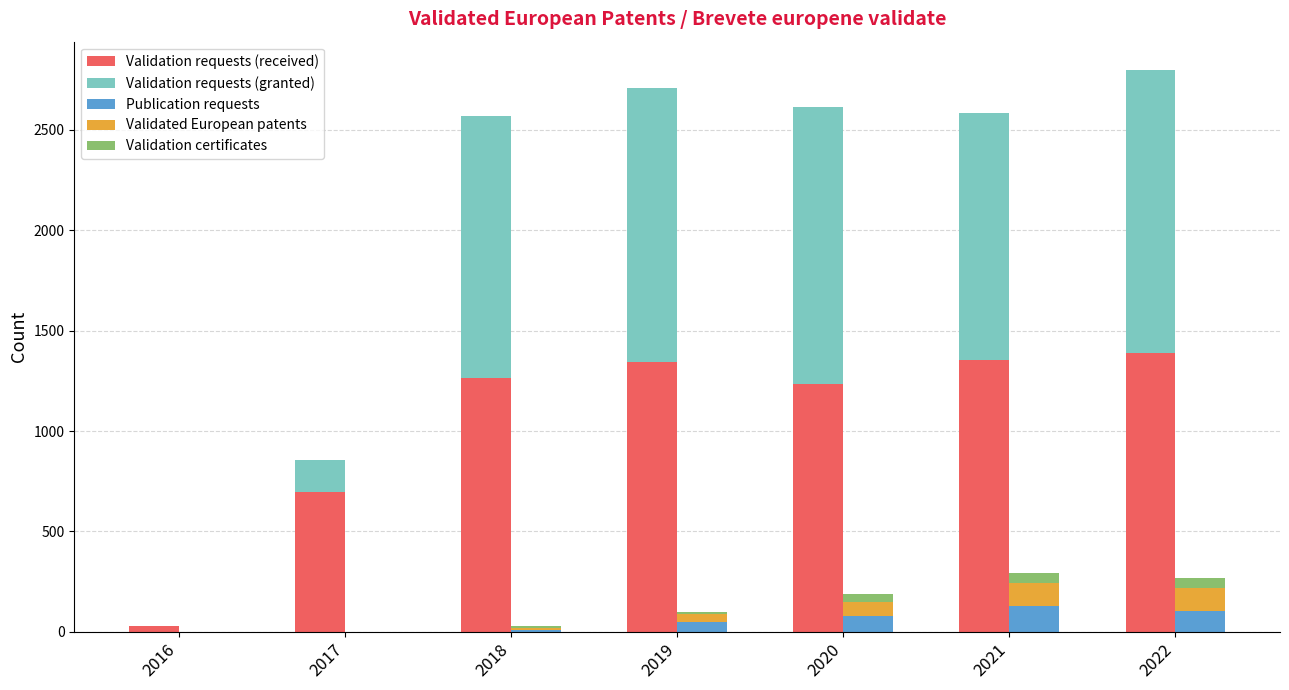

What is the sum of all Validation requests (received) values?

7309